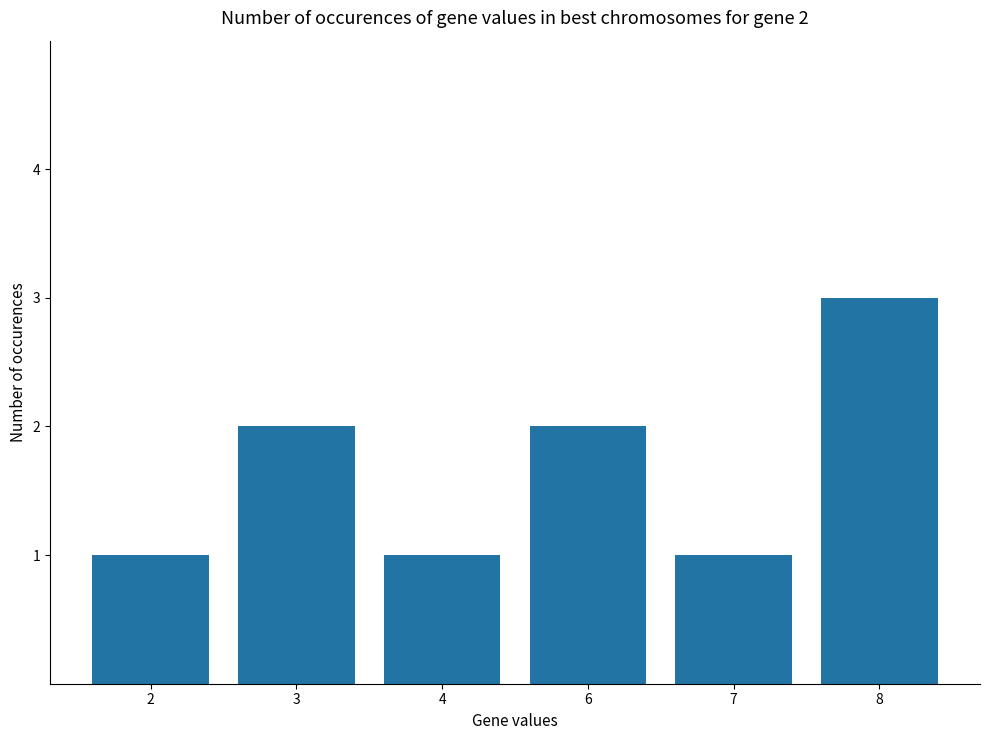

Count the number of categories in the chart.

6